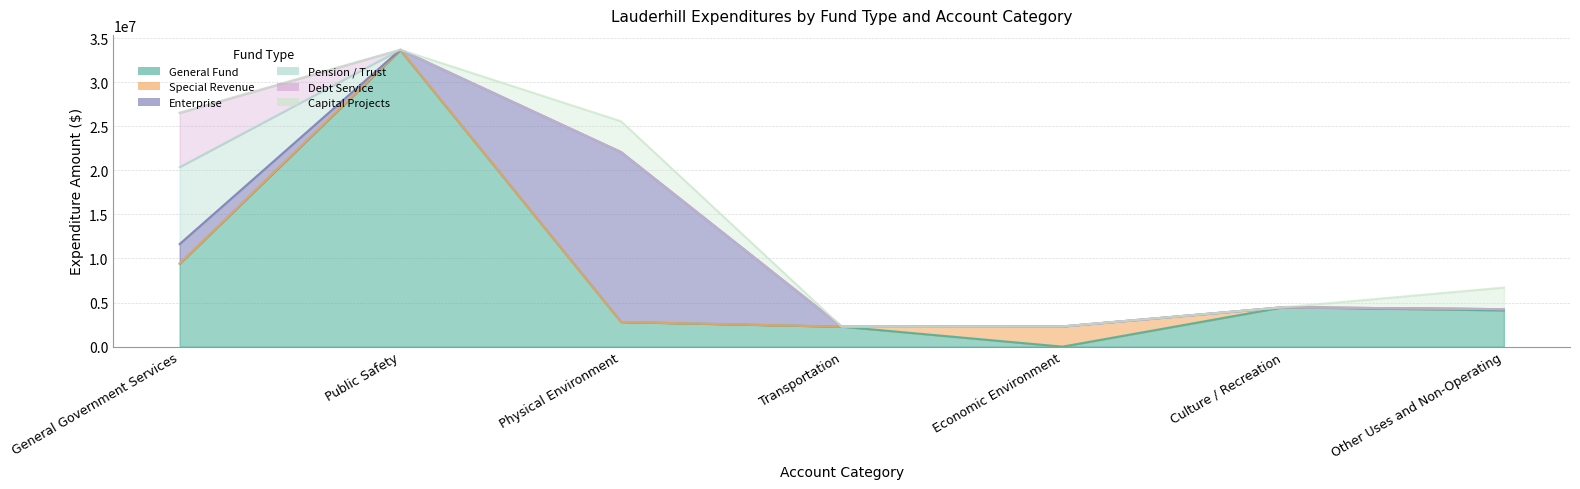

What is the total value across all series at Transportation?

2264951